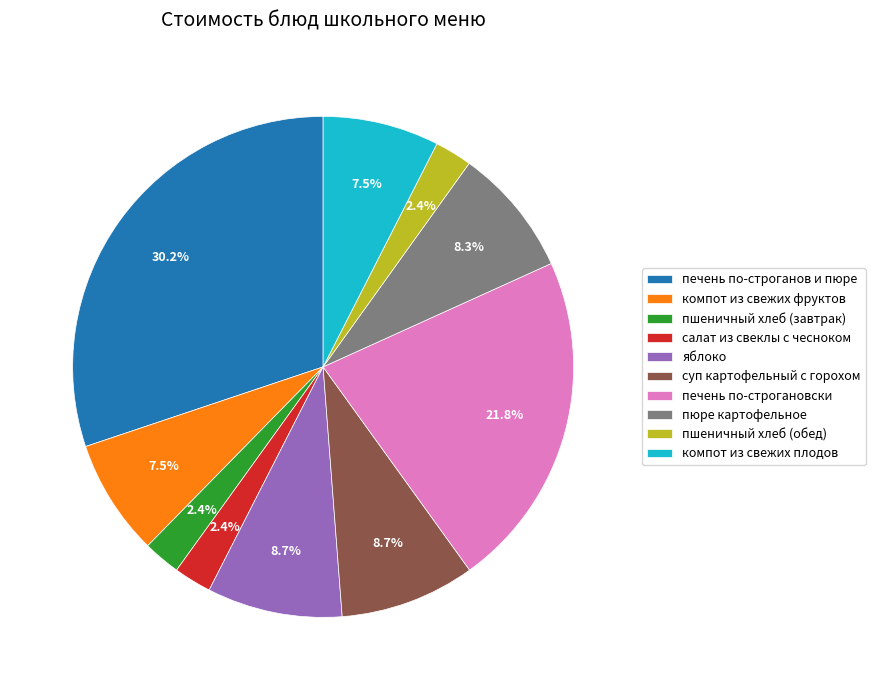

Does пшеничный хлеб (завтрак) account for over 50% of the chart?

No